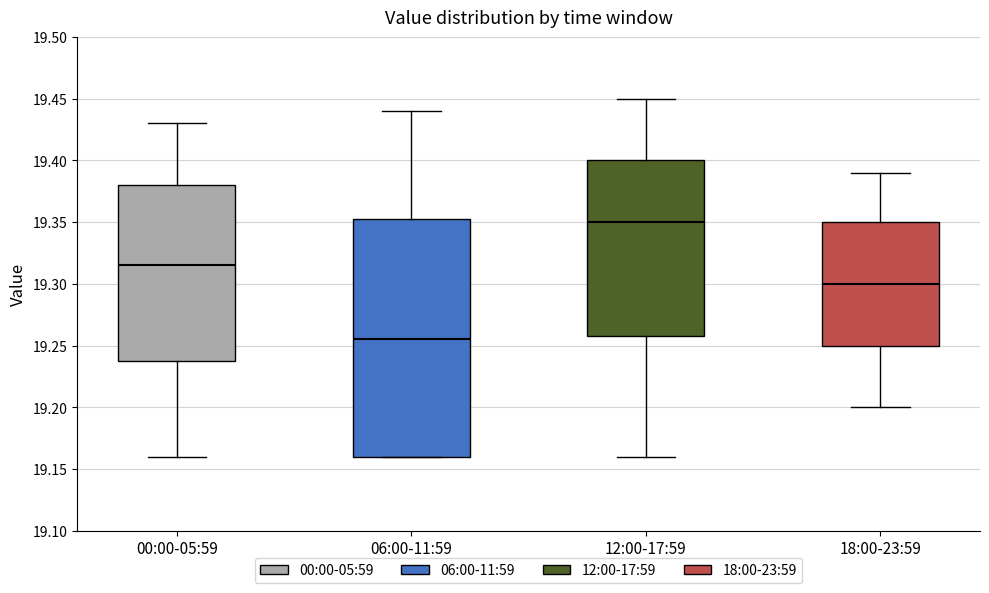

Which box's median line is the highest?

12:00-17:59